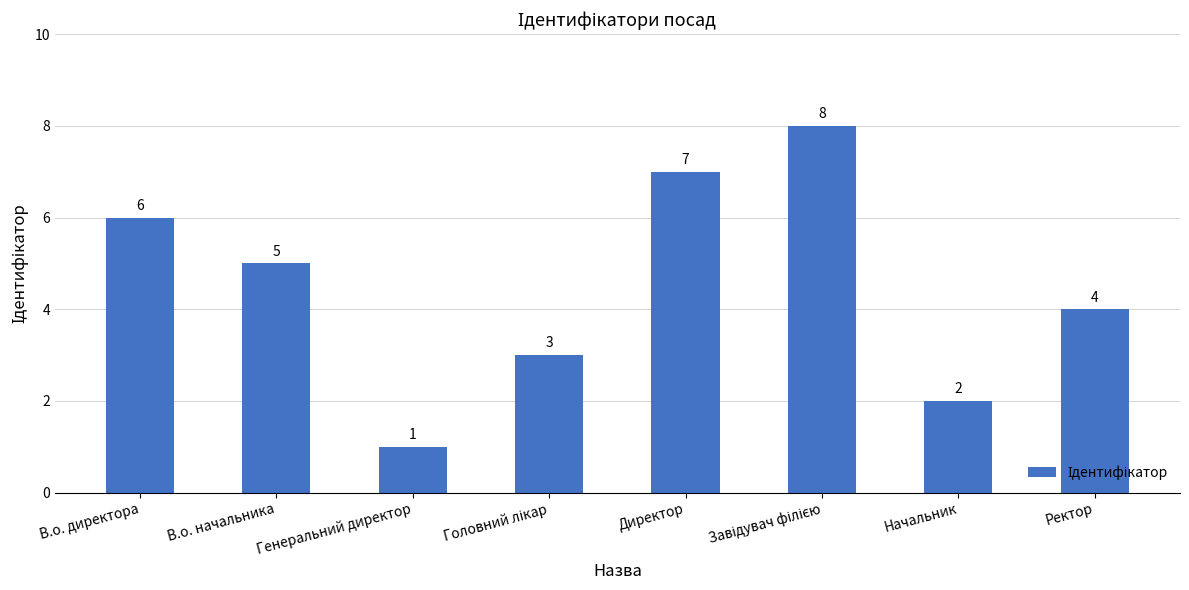

What is the change in value from В.о. начальника to Начальник?

-3